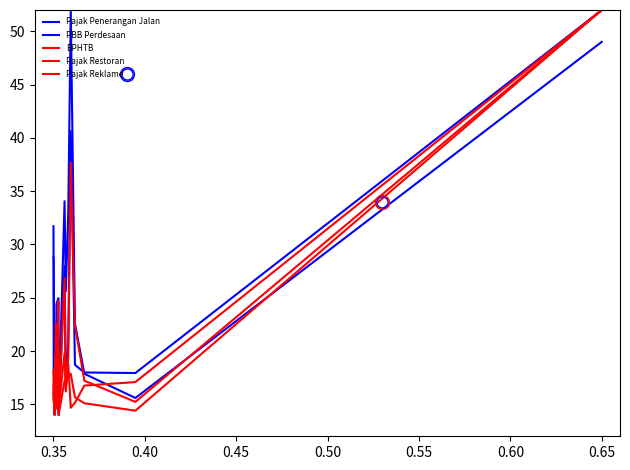

What is the difference between the maximum and minimum values in the BPHTB series?

38.0